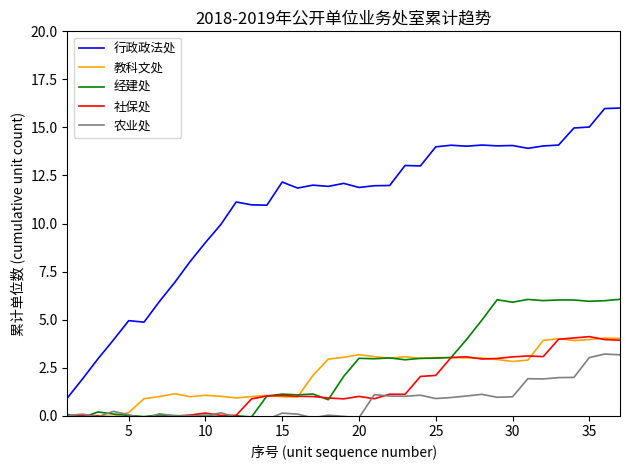

What is the lowest value of the 经建处 series?

-0.1